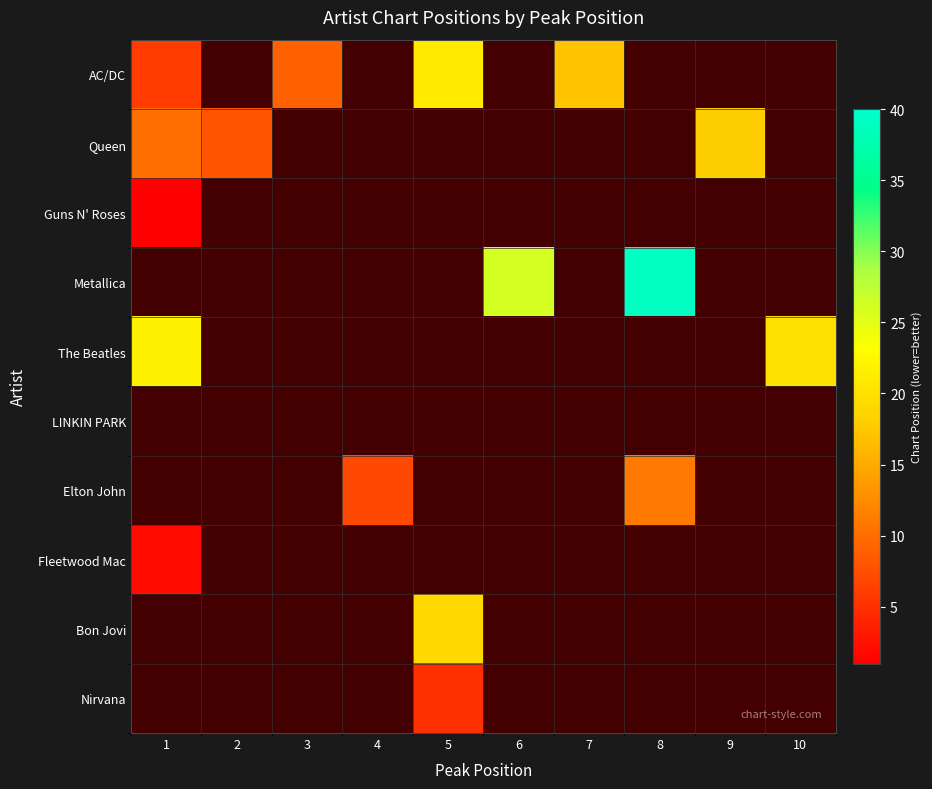

What is the difference between the maximum and minimum values in the The Beatles series?

2.0